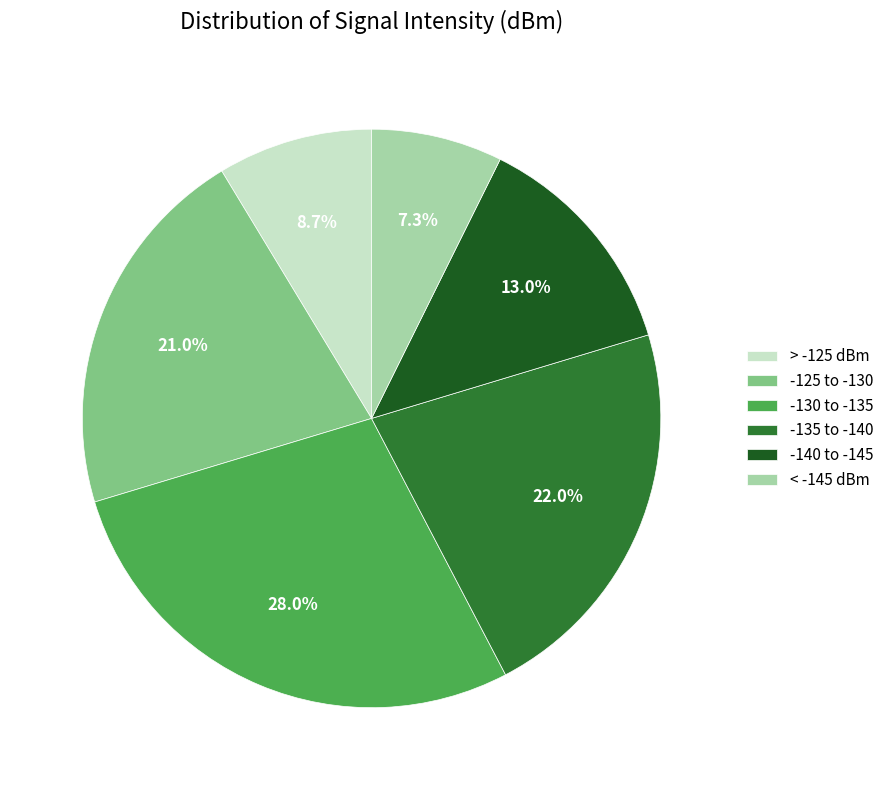

Is there any slice that represents more than half of the pie?

No